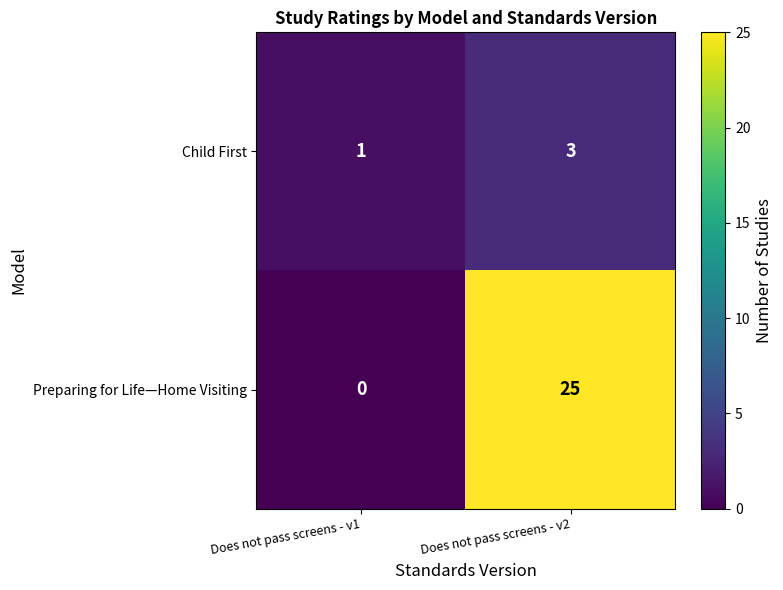

Is the value of Child First at Does not pass screens - v1 greater than the value of Preparing for Life—Home Visiting at Does not pass screens - v2?

No